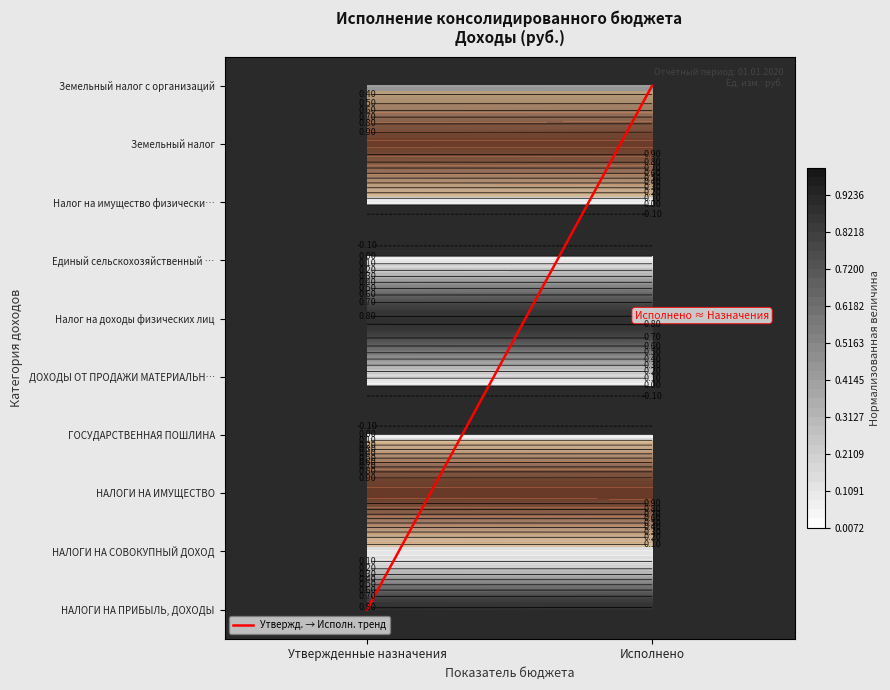

What is the sum of all values?

9